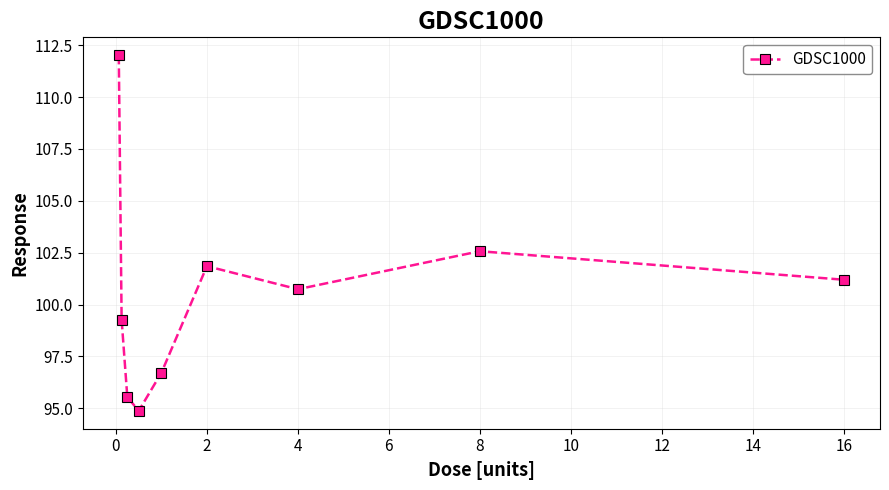

What is the difference between the second highest and second lowest values?

7.0